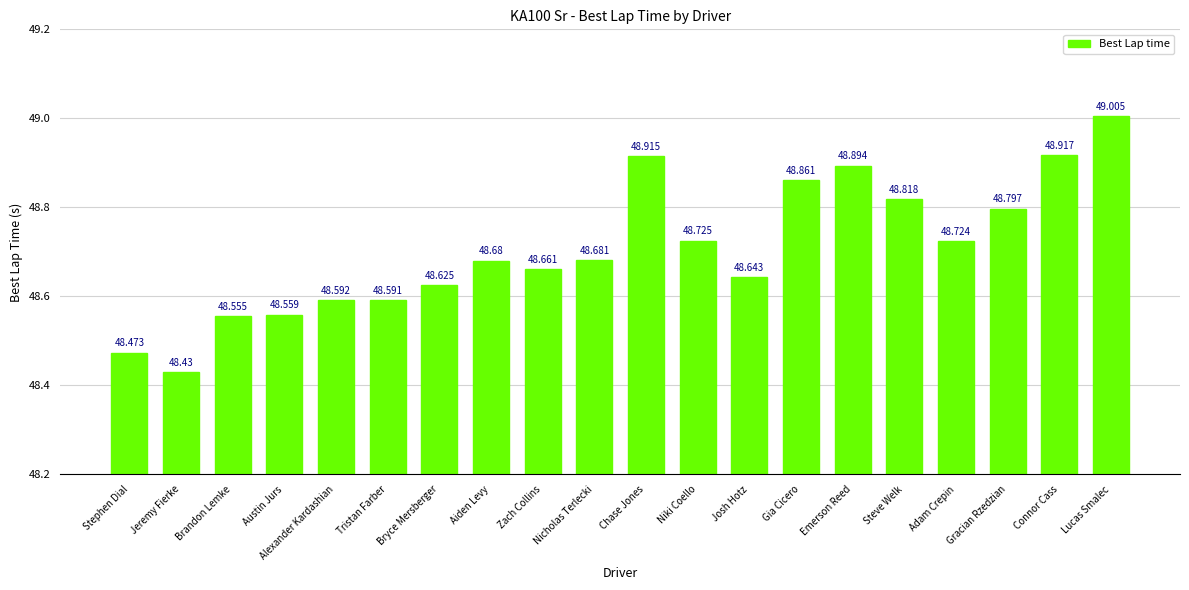

What is the change in value from Bryce Mersberger to Aiden Levy?

+0.1